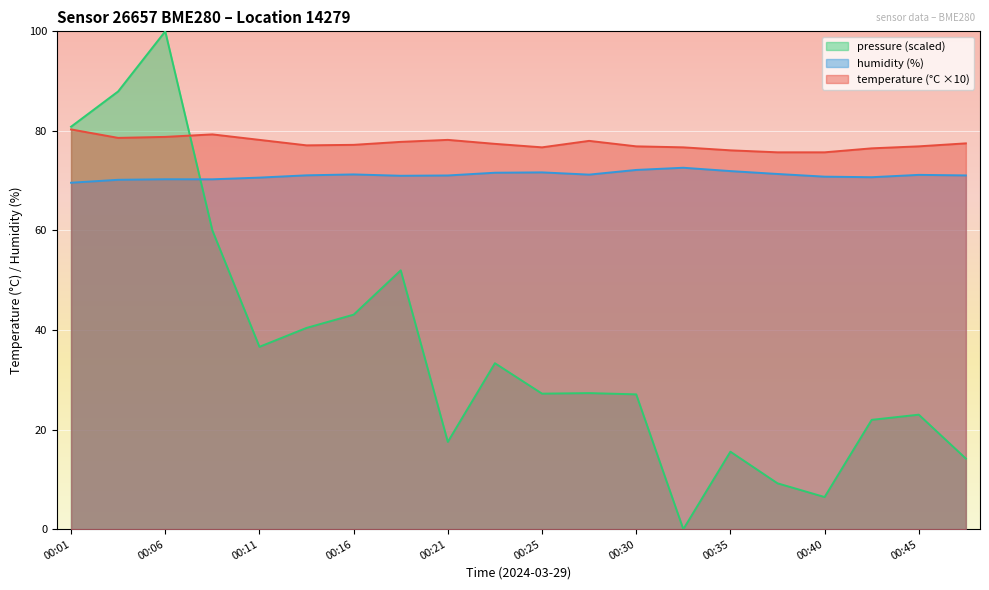

How many data points in temperature are above 77?

12